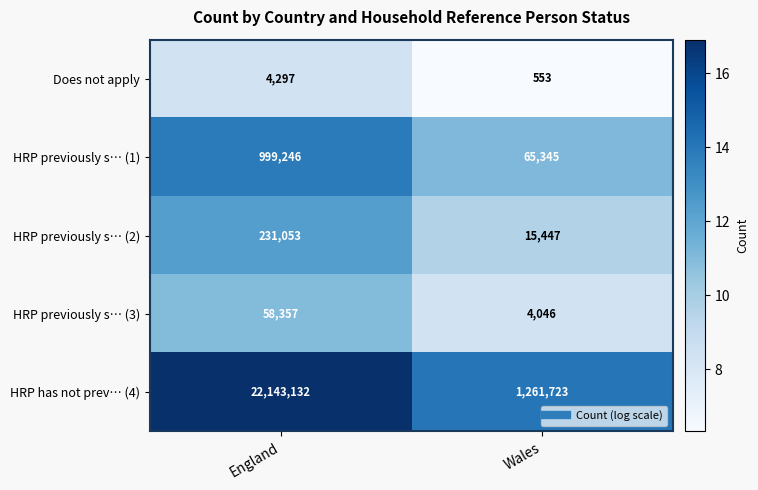

At which category does the chart reach its minimum across all series?

Wales